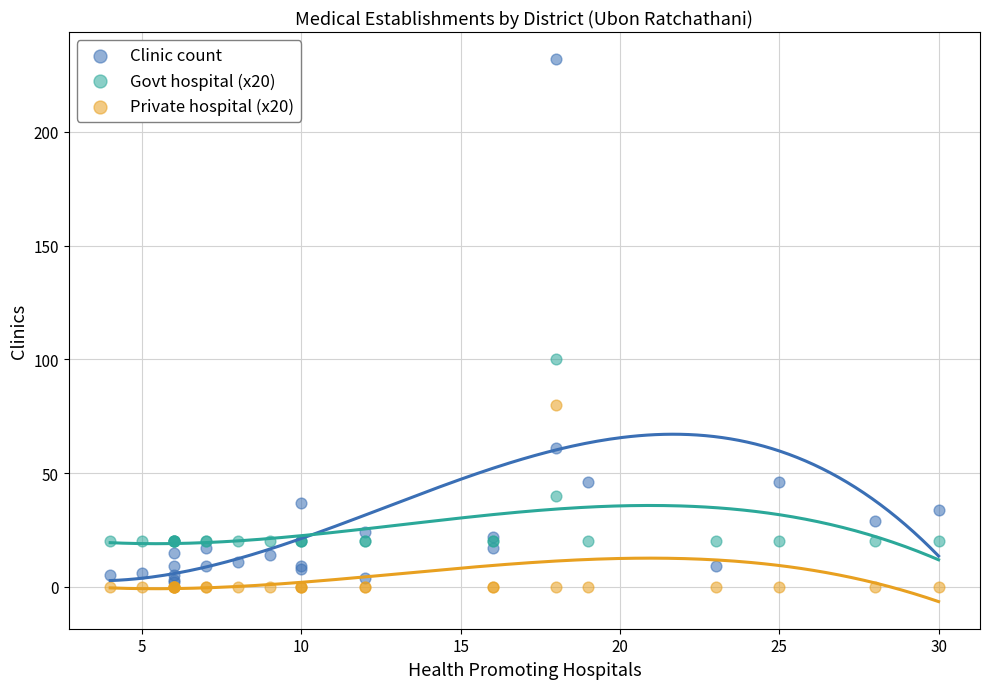

Which series reaches the maximum Y coordinate?

Clinic count